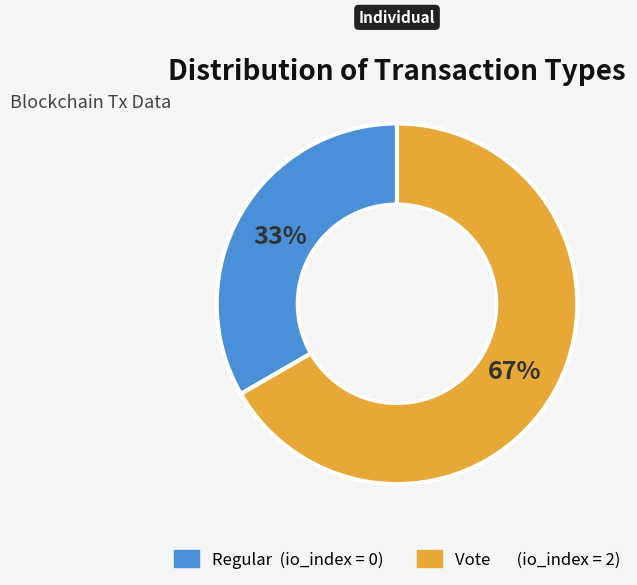

To the nearest percent, what is the average slice percentage?

50%